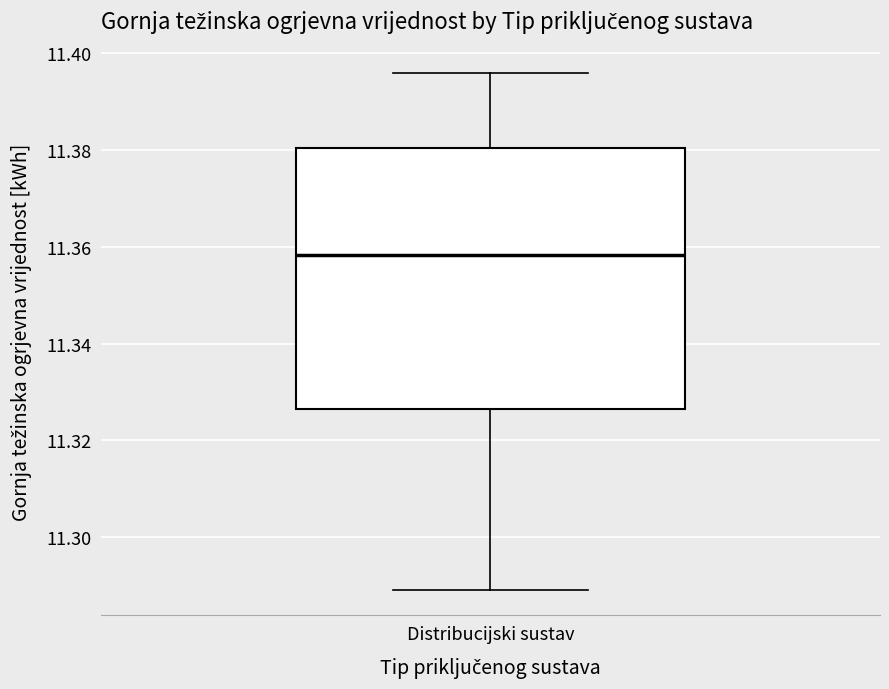

Read this box plot against the y-axis: the position of the median line, the range covered by the box, and the ends of both whiskers. The values are not printed on the chart, so give them approximately, as read against the axis.

median 11.358, box 11.326 to 11.380, whiskers 11.290 to 11.396